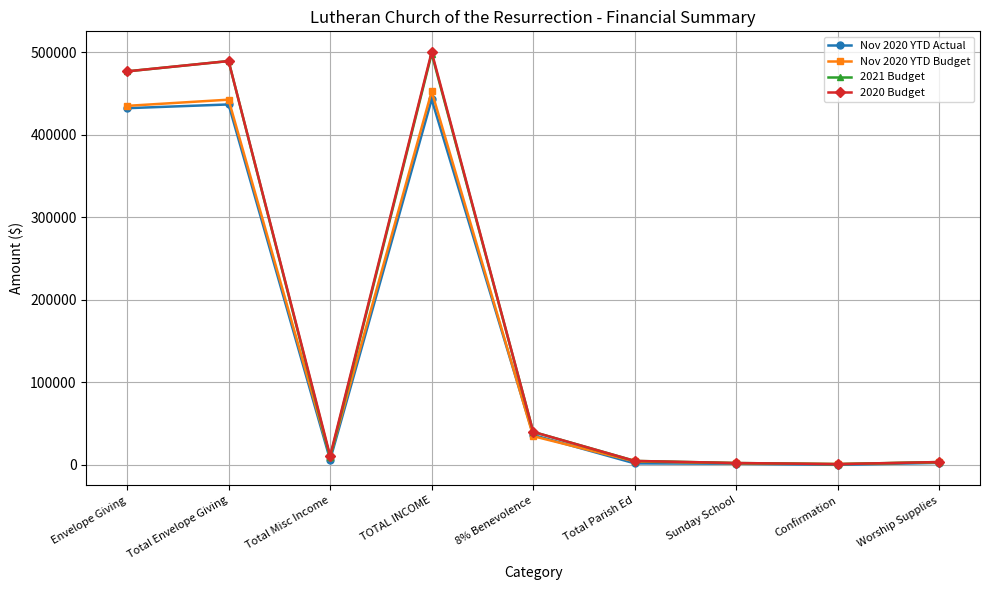

What is the label of the 7th point from the right?

Total Misc Income